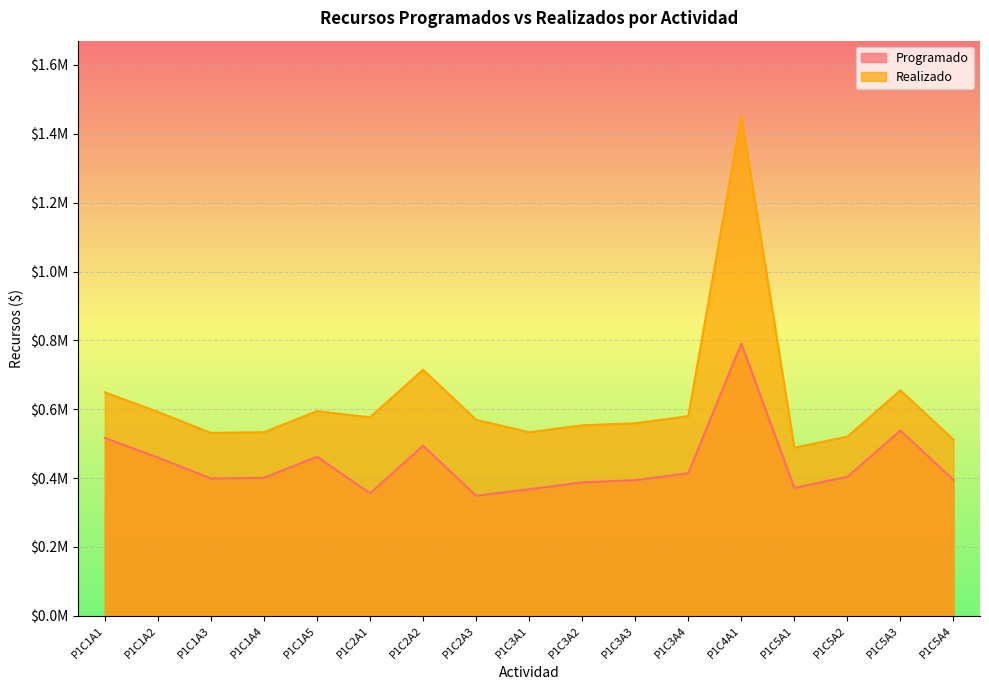

True or false: Realizado and Programado intersect in this chart.

False